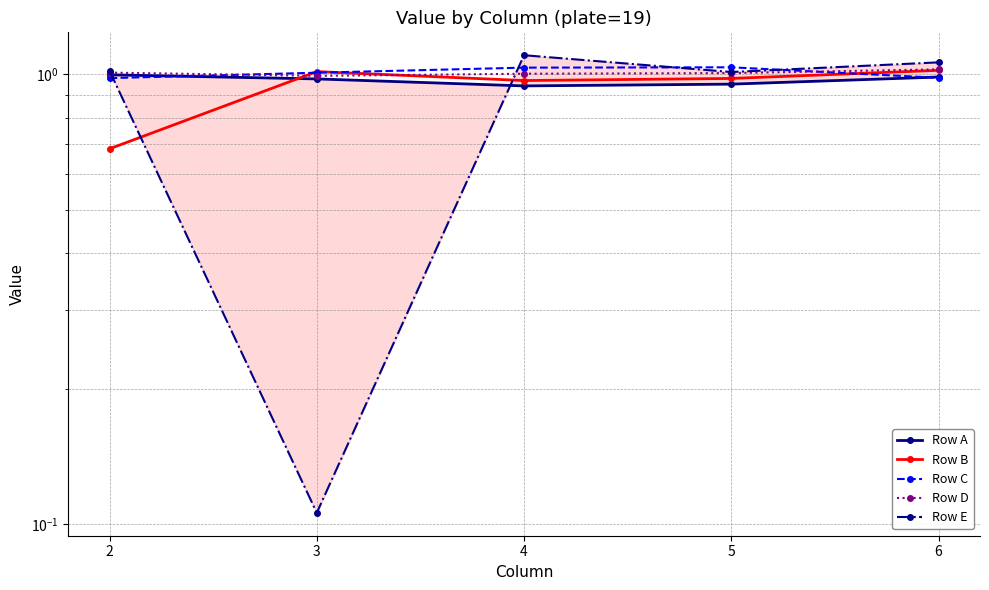

What is the approximate value of Row E at 5?

1.0